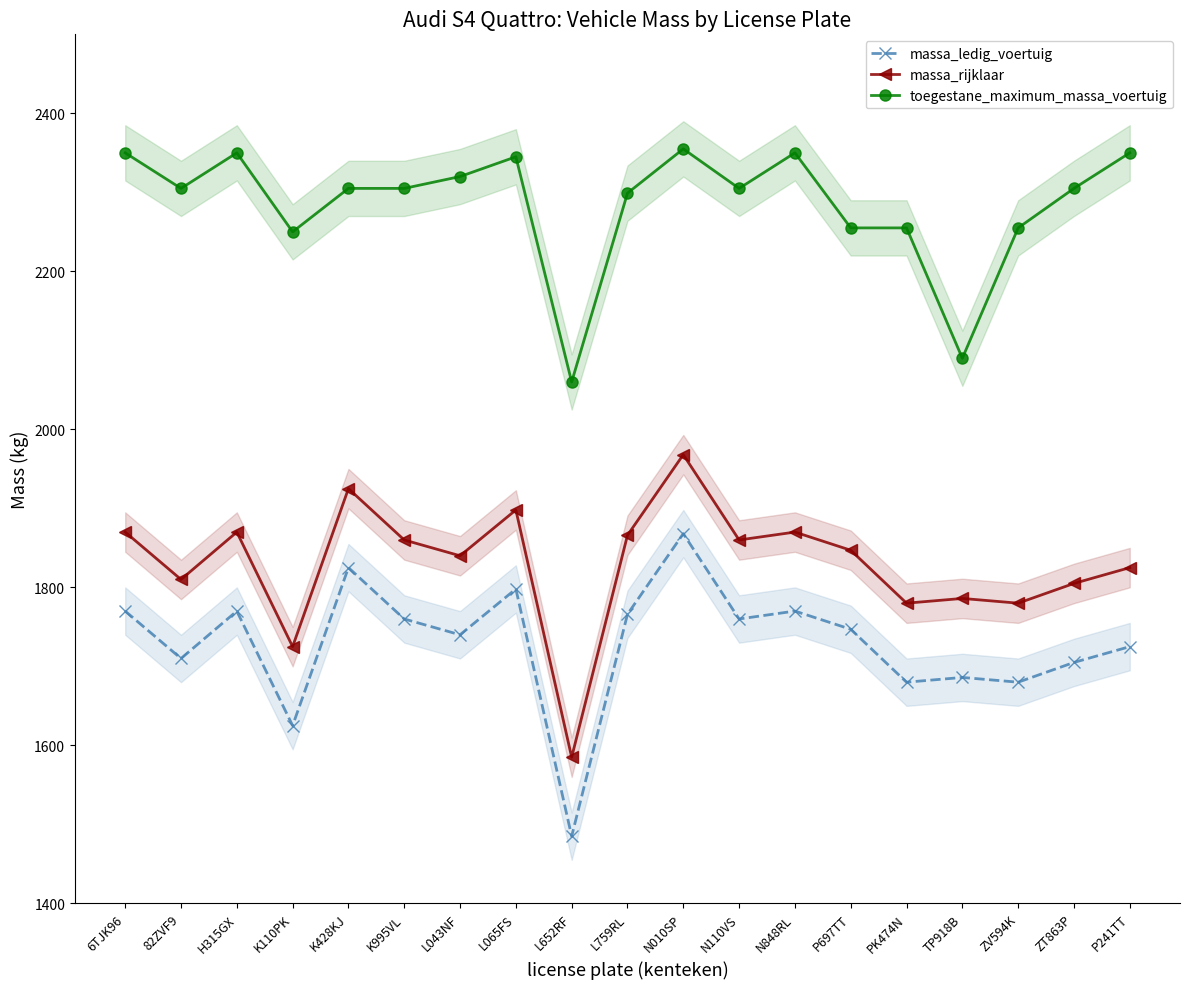

At which category is the sum across all series the highest?

N010SP